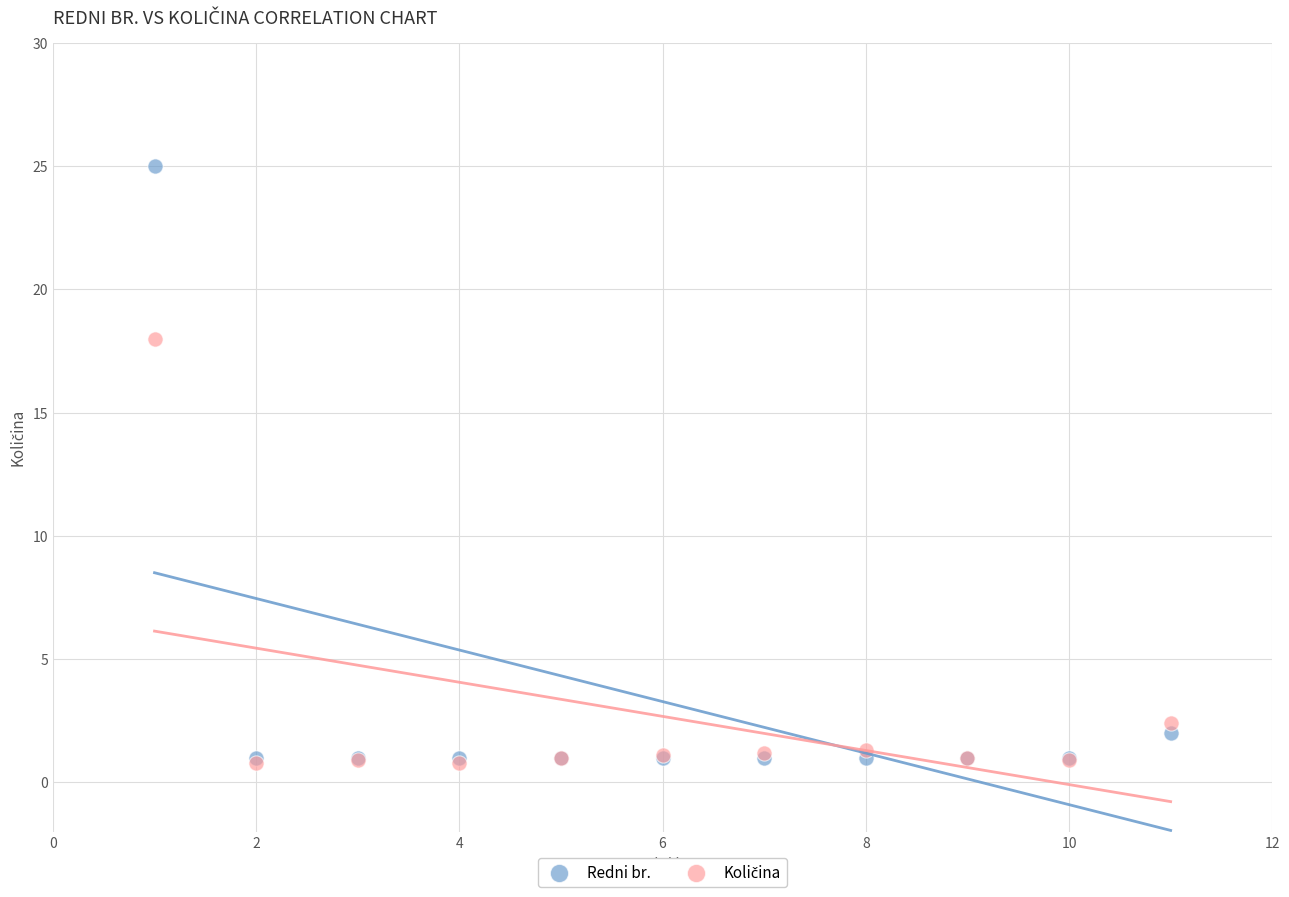

Across all series, what Y value is closest to 12?

18.0